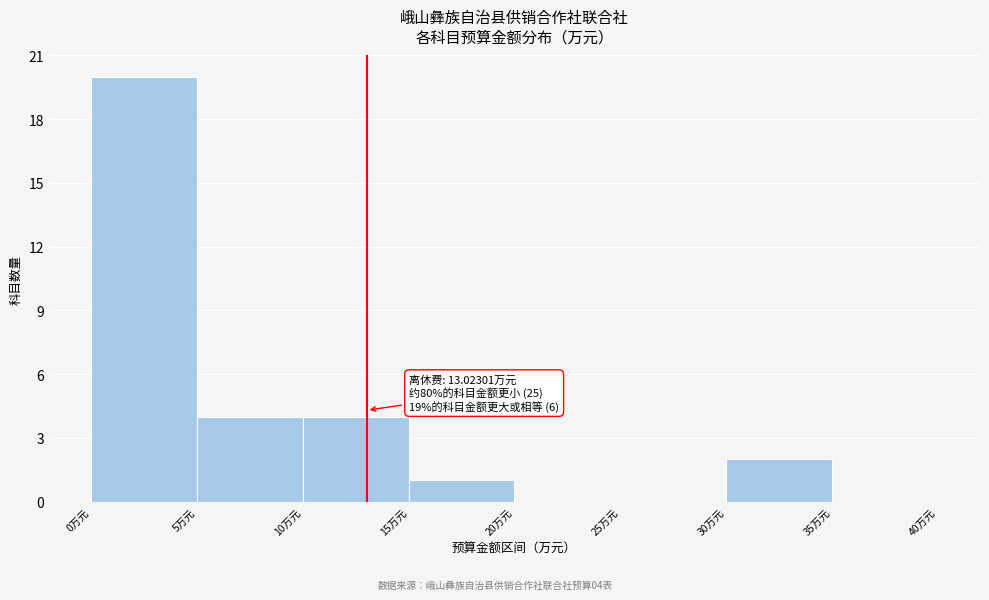

Over which range of the x-axis is the bar tallest?

0 to 5